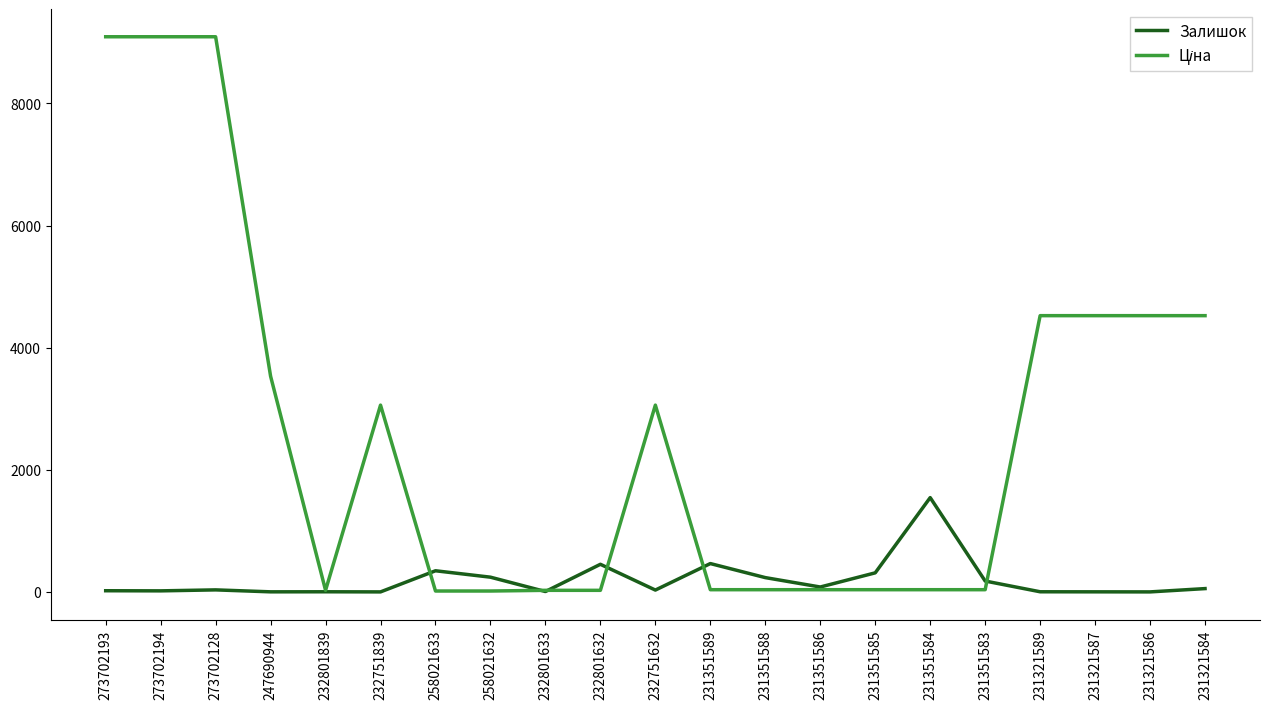

What is the sum of the Ціна values at 231321584 and 231351585?

4561.6